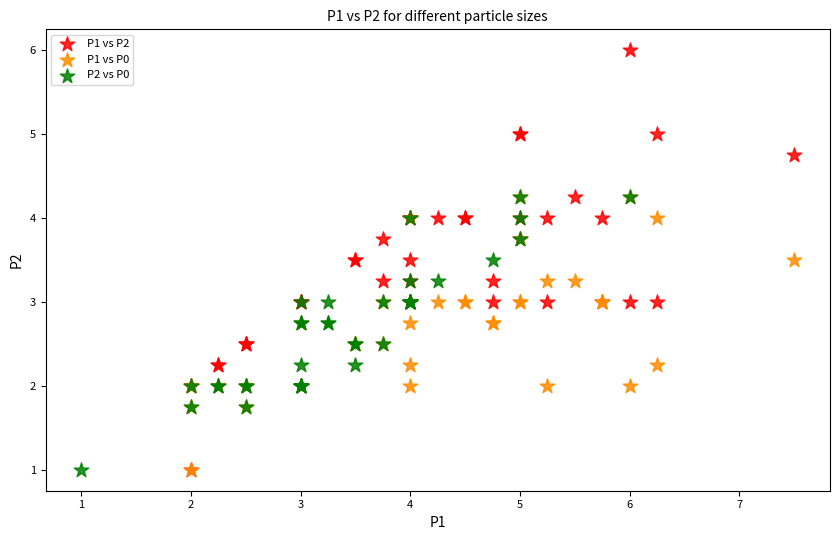

Which series reaches the maximum Y coordinate?

P1 vs P2